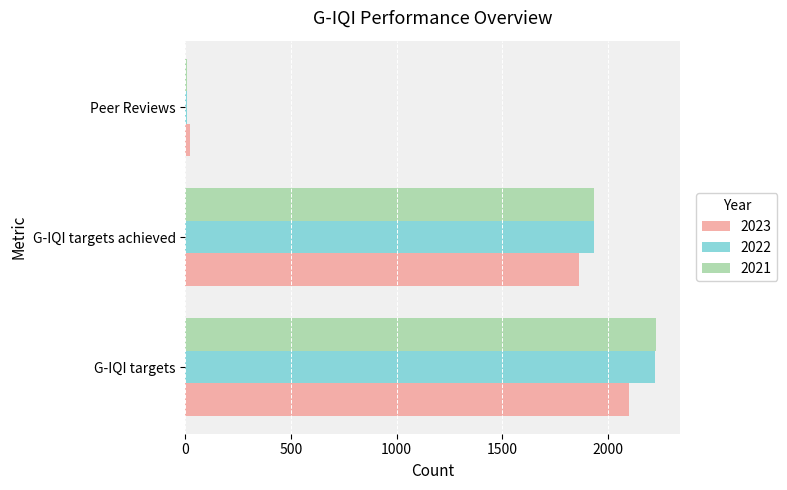

What is the highest value of the 2023 series?

2099